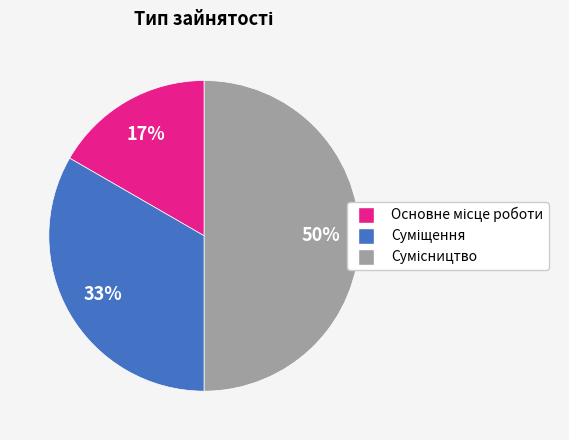

To the nearest percent, what is the average slice percentage?

33%